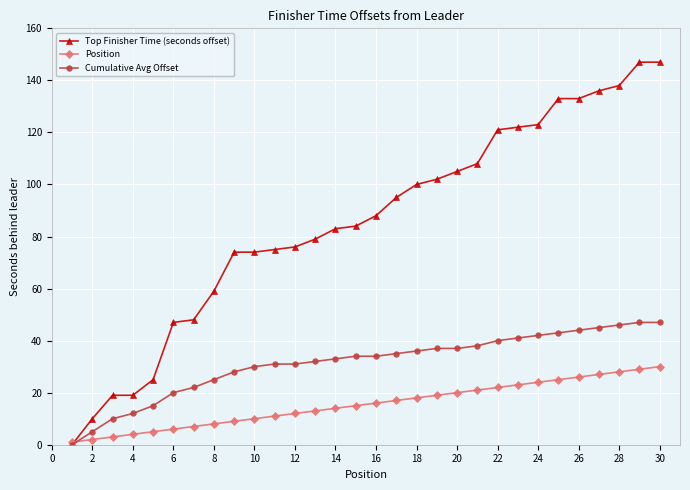

List the series in order of their peak value, lowest first.

Position, Cumulative Avg Offset, Top Finisher Time (seconds offset)